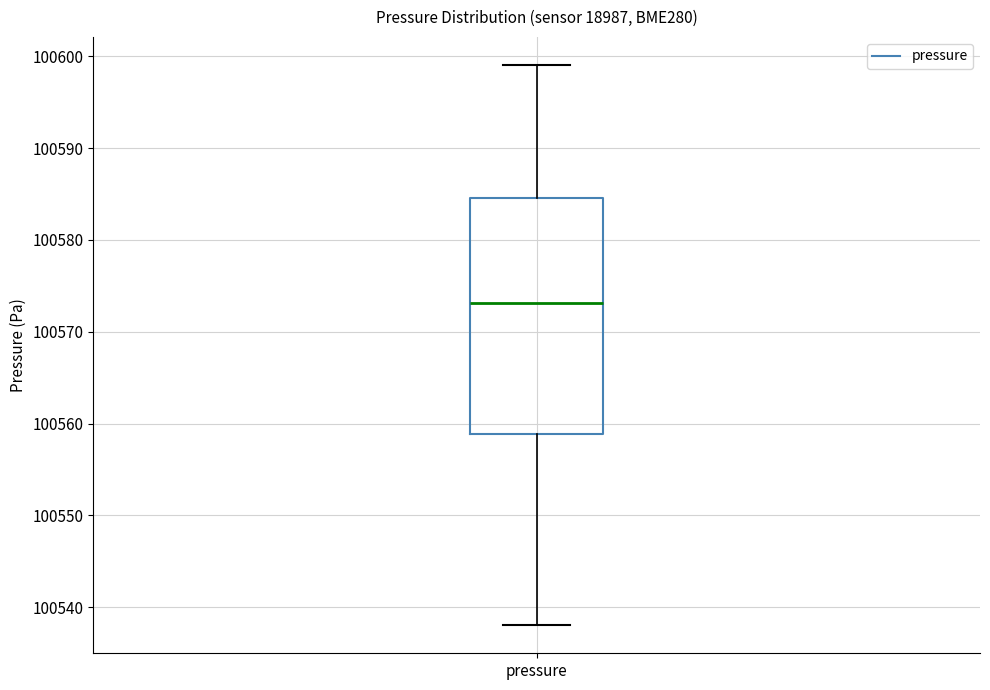

Transcribe this box plot: give where the median line is, the range the box spans, and where the two whiskers end, as read against the y-axis. The values are not printed on the chart, so give them approximately, as read against the axis.

median 100573, box 100559 to 100585, whiskers 100538 to 100599